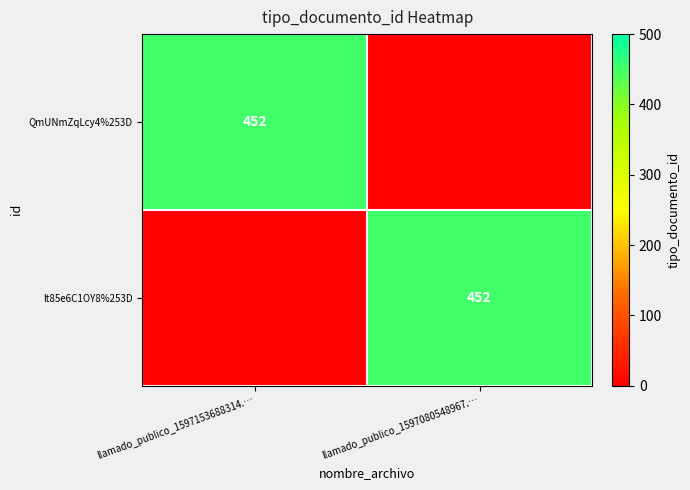

What is the average value of the QmUNmZqLcy4%253D series?

226